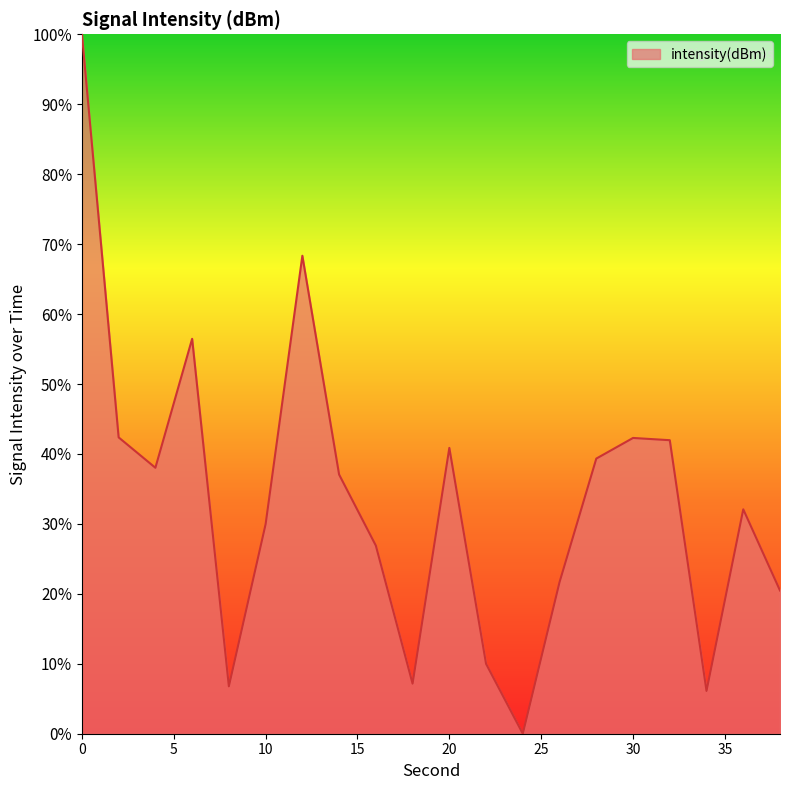

What is the greatest value displayed?

100.0